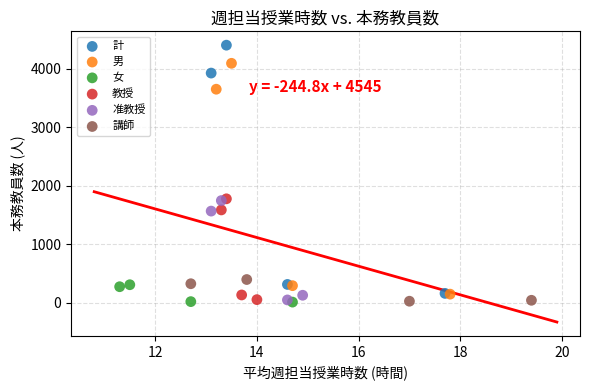

Which series contains the highest Y value?

計